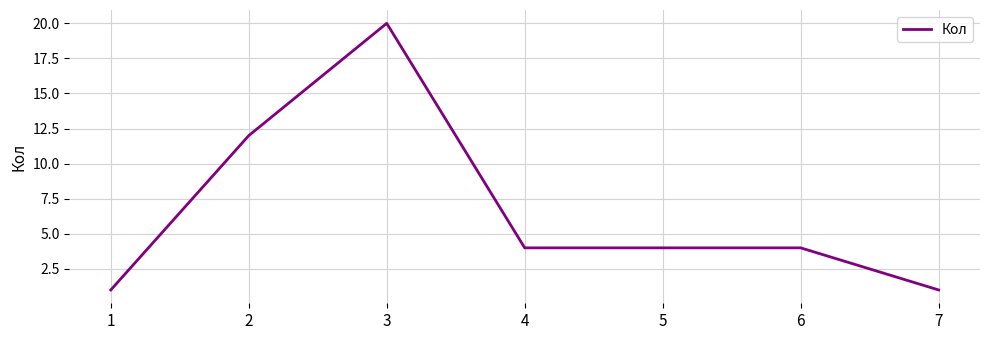

What is the smallest value displayed?

1